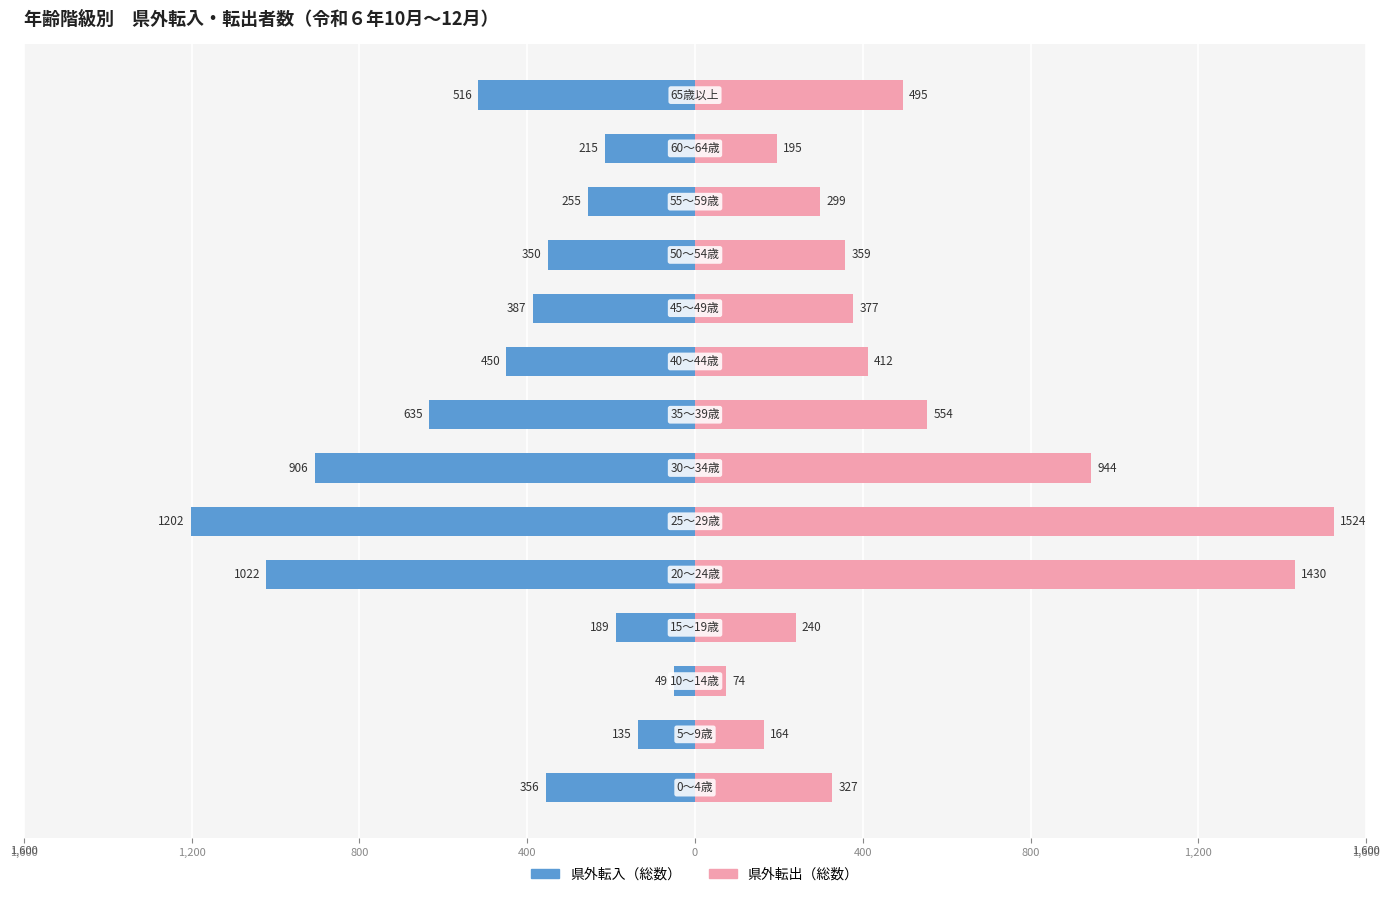

What is the value of the 県外転出（総数） bar at the 14th from the left?

494.7